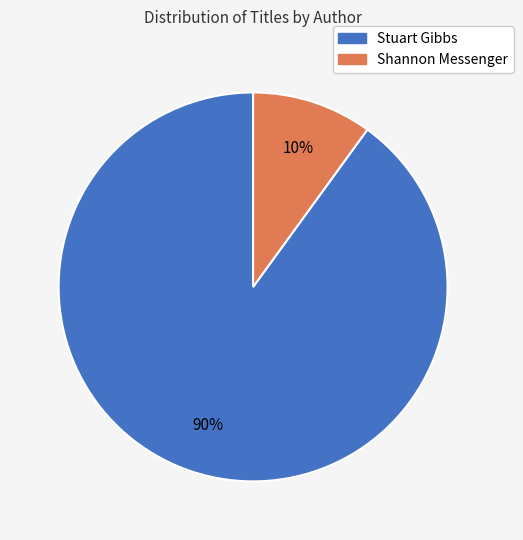

Does any single category account for the majority?

Yes